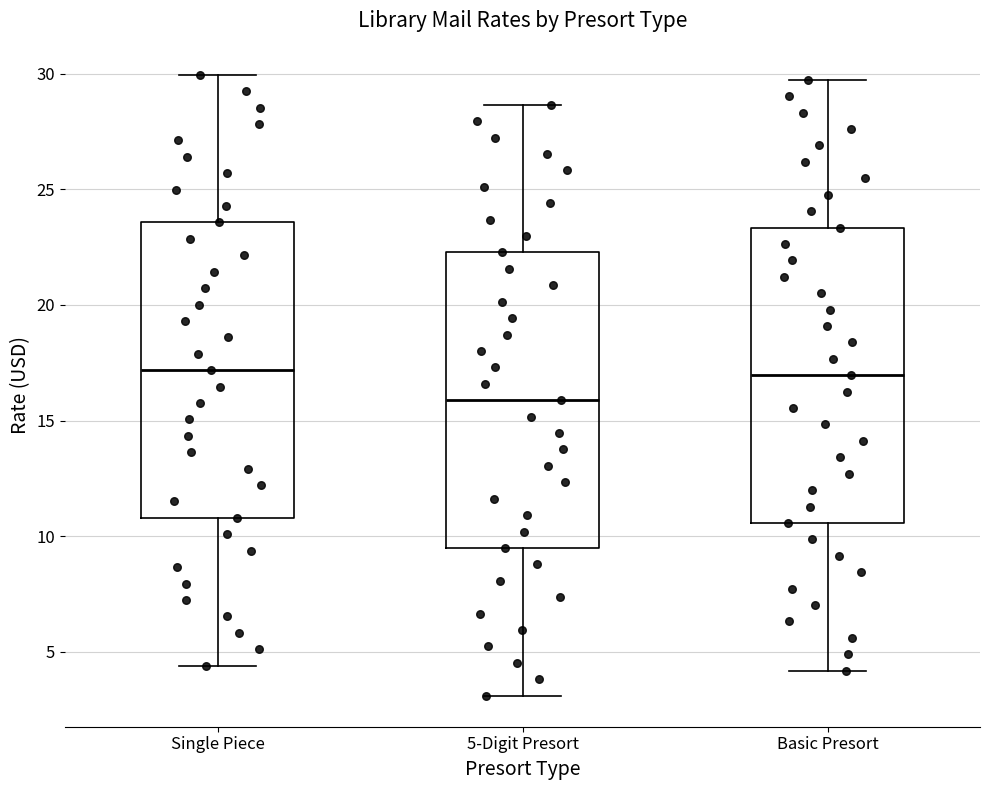

Which box has the lowest median line?

5-Digit Presort